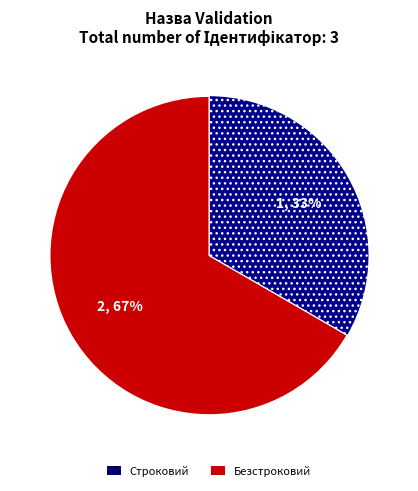

Which slice is the largest?

Безстроковий